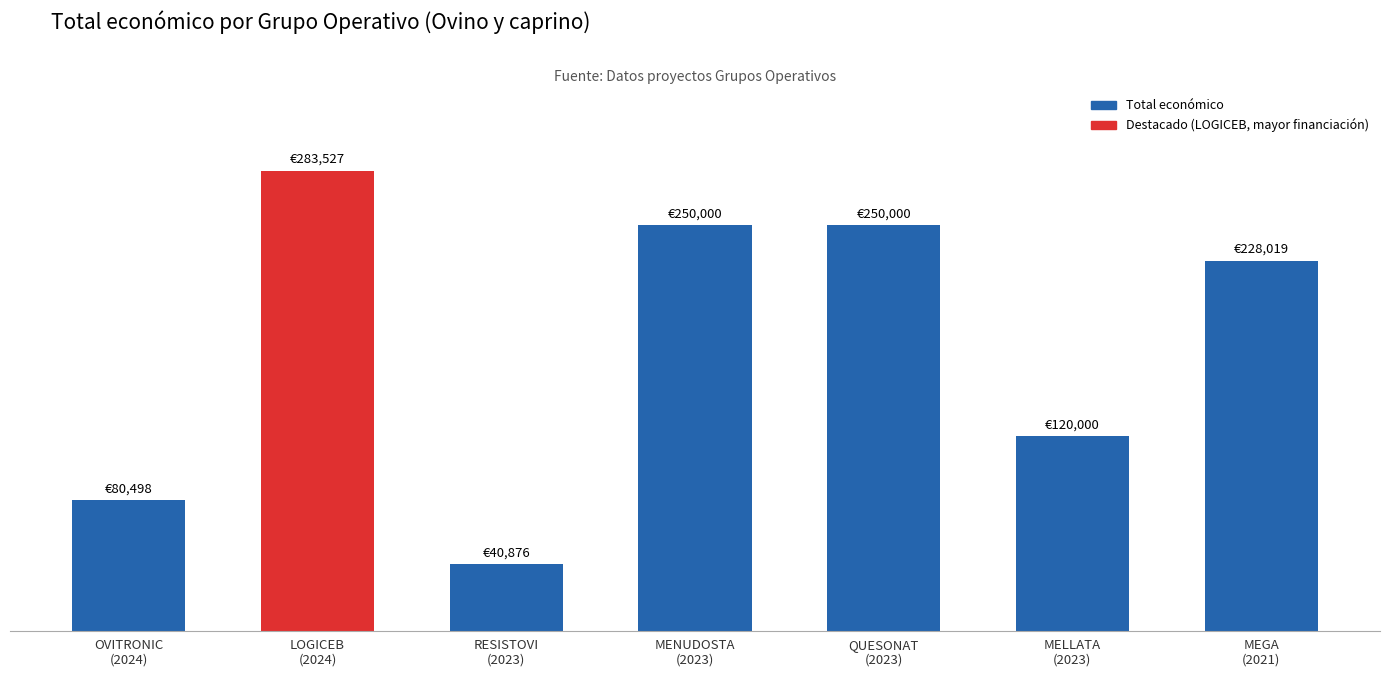

What is the difference between the maximum and minimum values?

242651